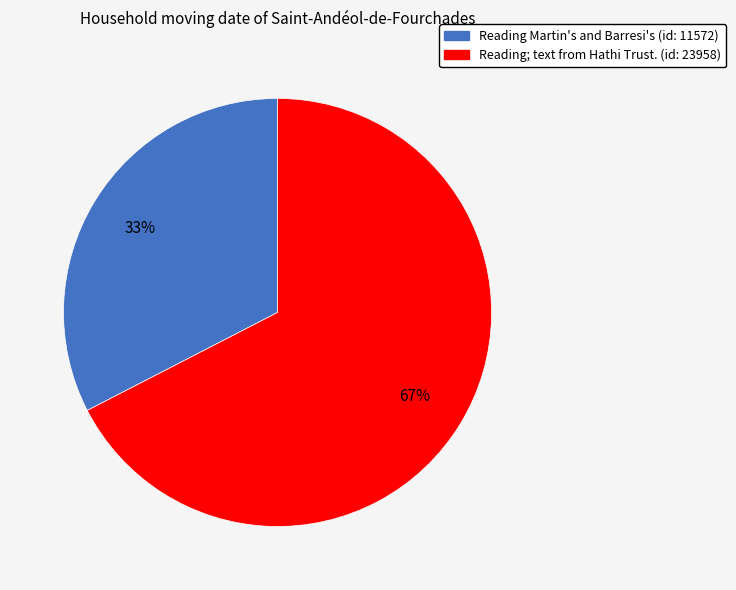

What is the ratio of the value at Reading Martin's and Barresi's to the value at Reading; text from Hathi Trust.?

0.5